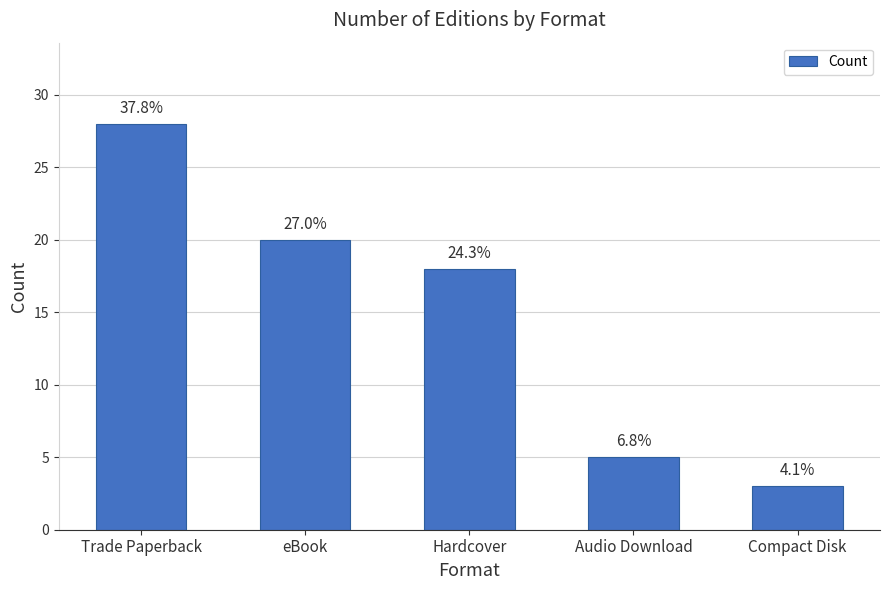

What is the sum of all values?

74